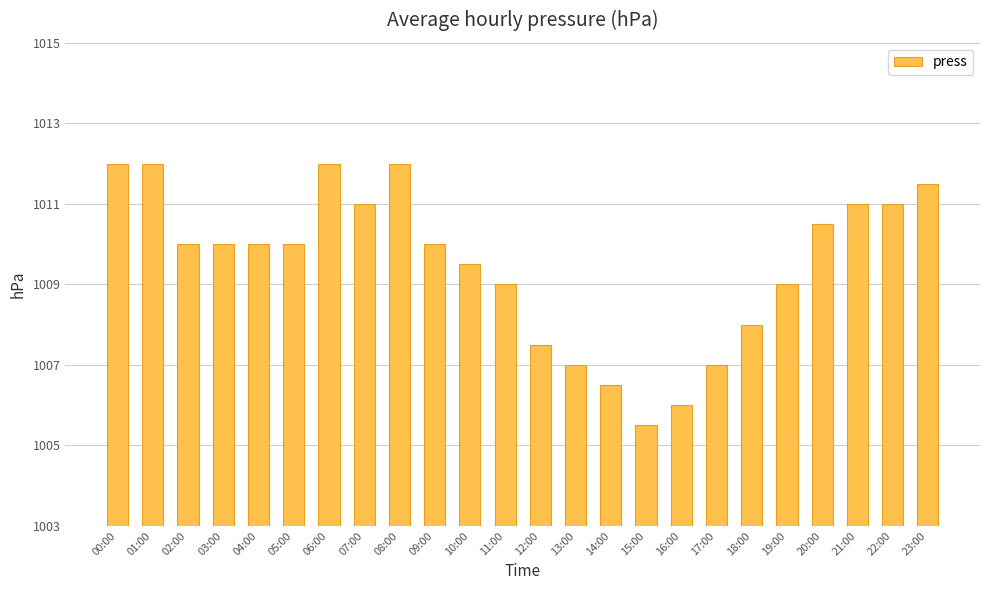

What is the difference between the maximum and minimum values?

6.5